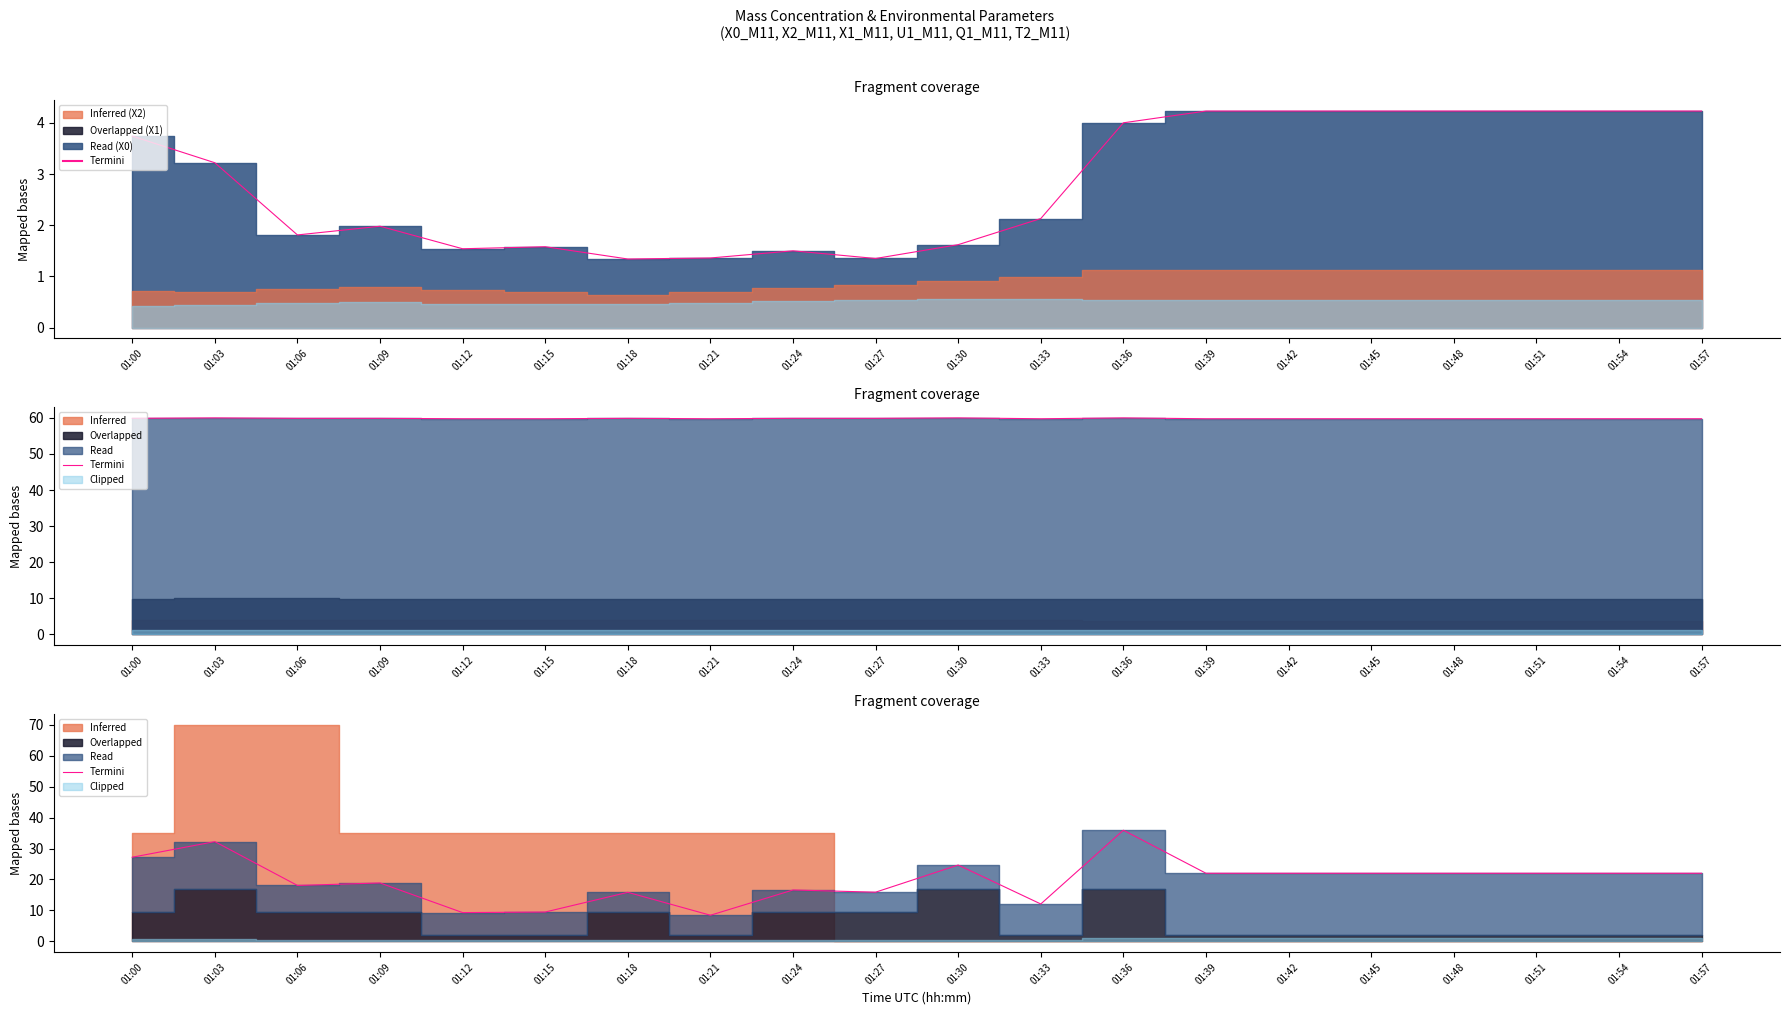

The chart shows a value of 3.2 at 01:12. True or false?

False